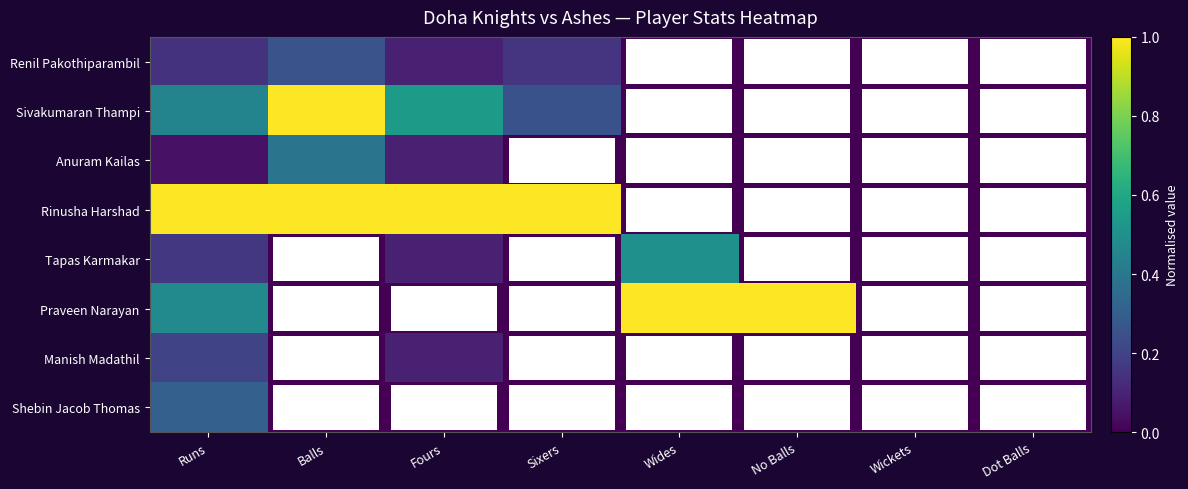

What is the total value across all series at Balls?

2.6